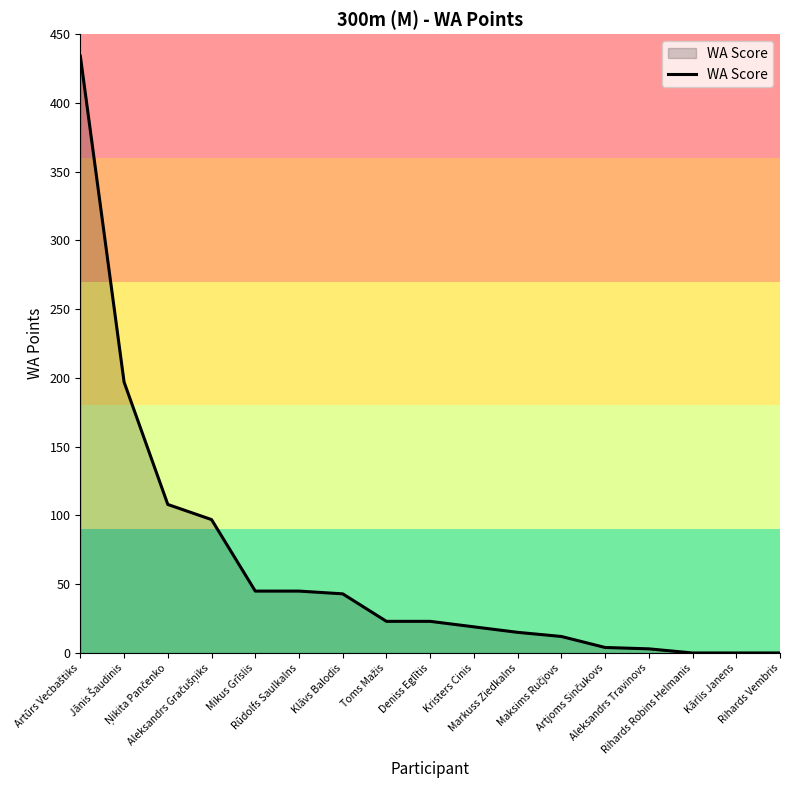

What is the difference between the maximum and minimum values?

434